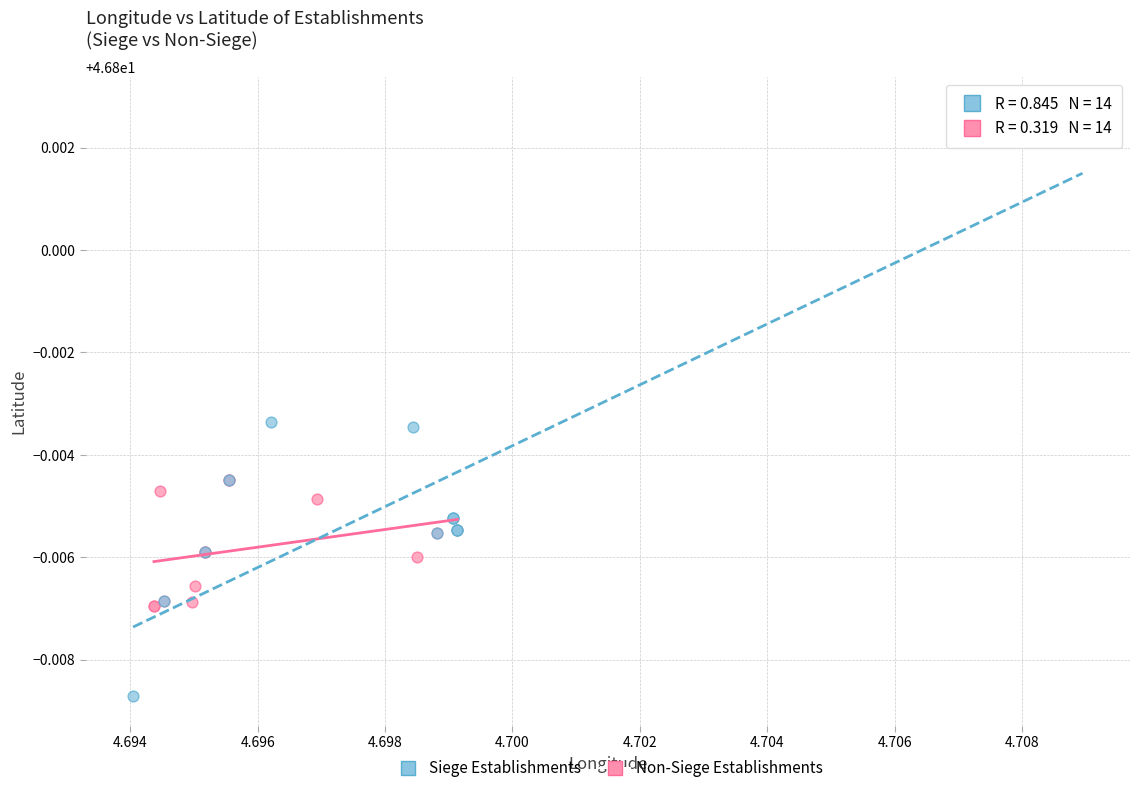

Which series has the widest spread of Y values?

Siege Establishments